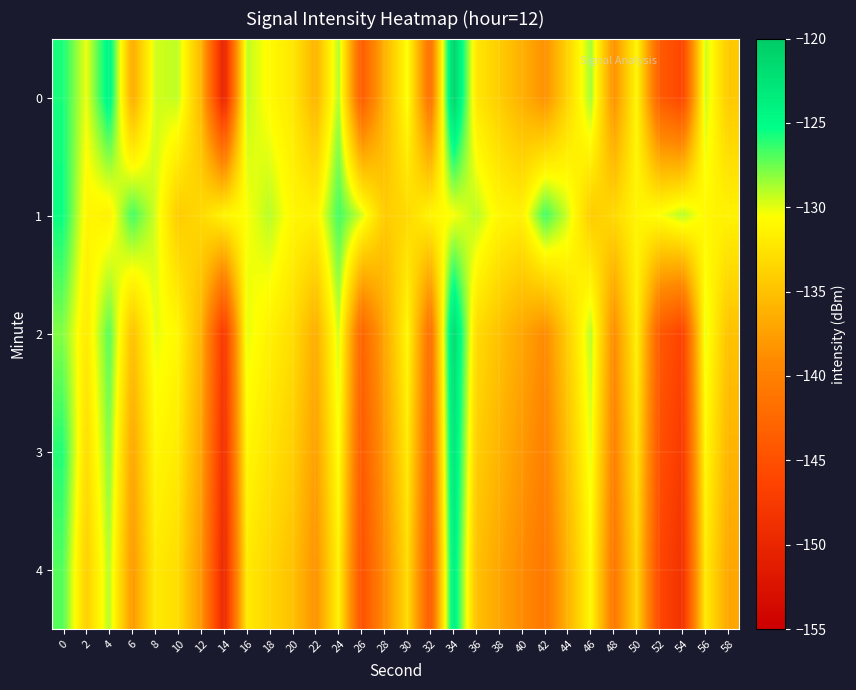

How many categories are shown in the chart?

30